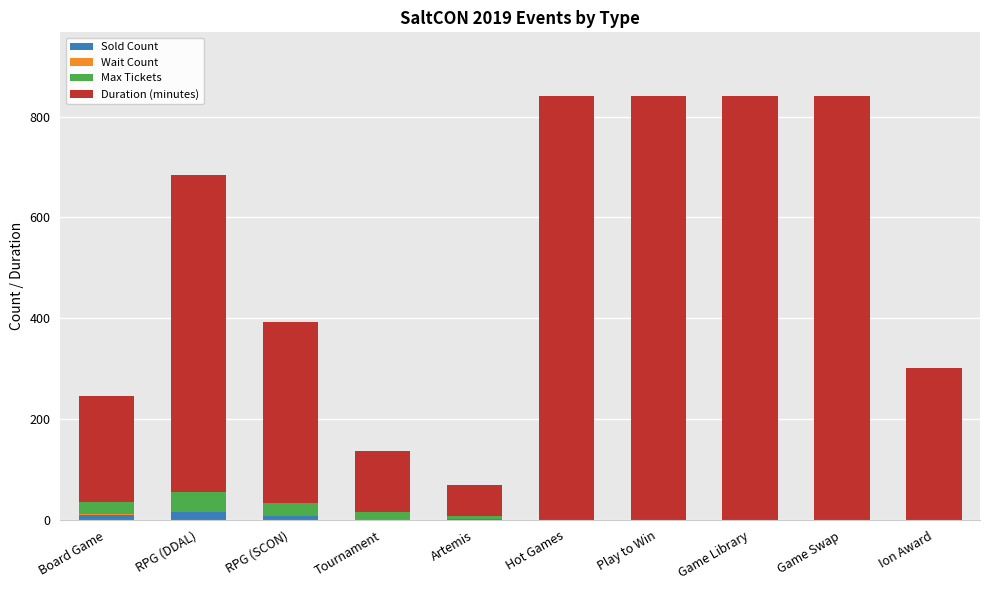

What is the average value of the Duration (minutes) series?

504